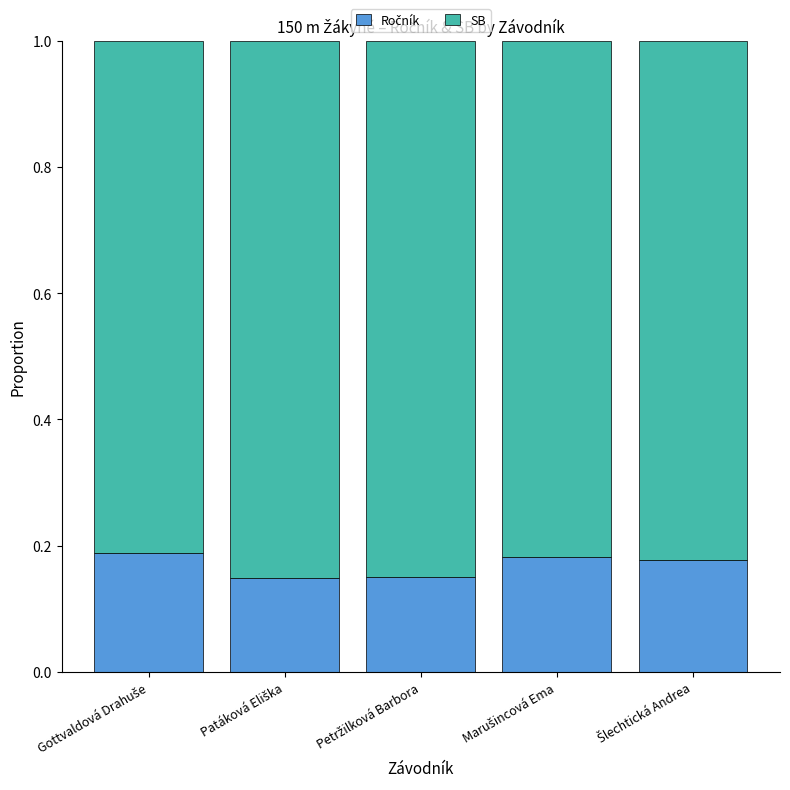

How many bars are there in total?

5